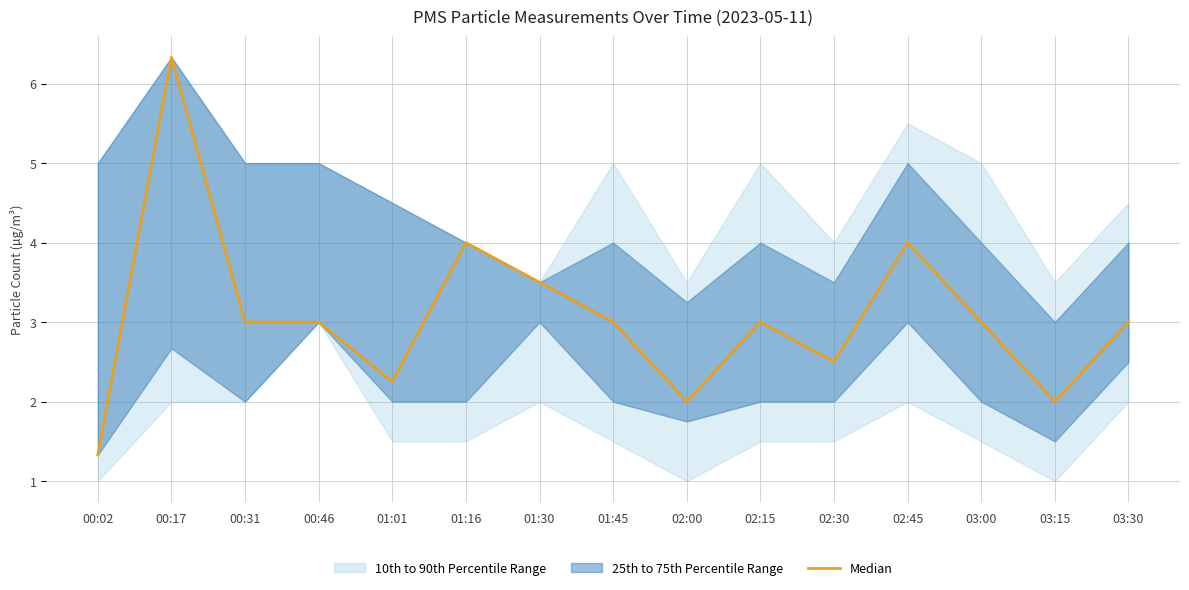

How many lines are shown in the chart?

1